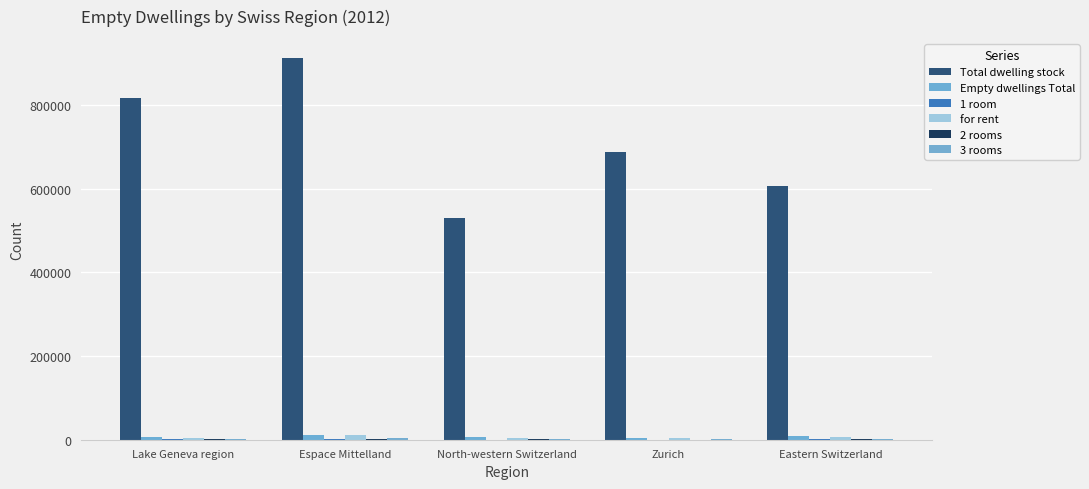

What is the lowest value of the for rent series?

3213